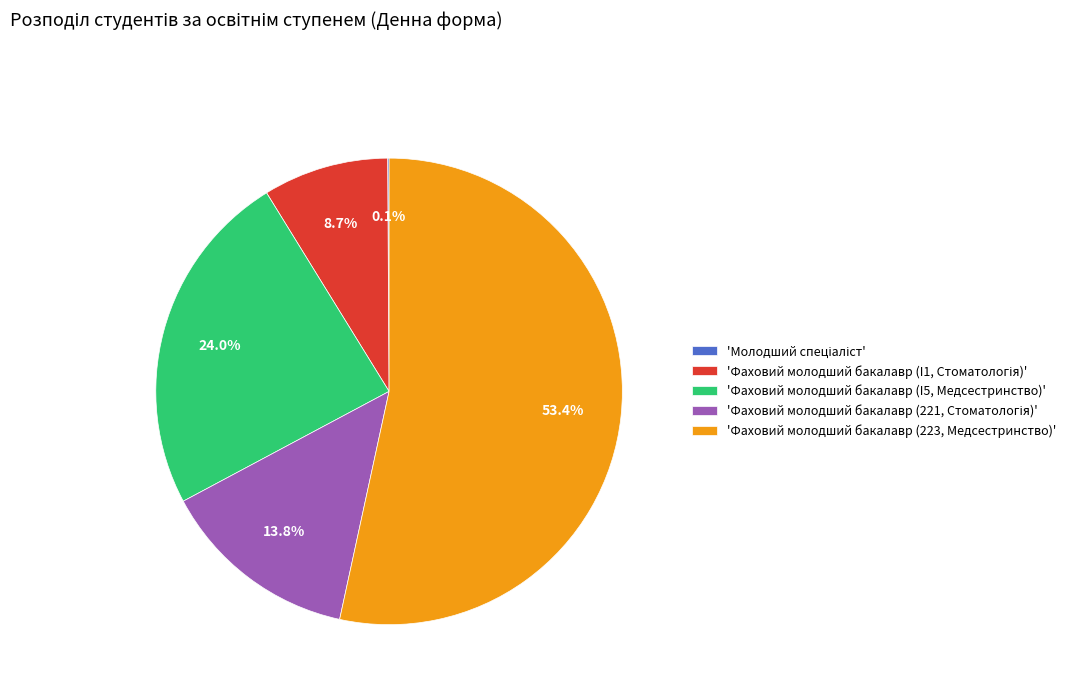

Which slice is the largest?

'Фаховий молодший бакалавр (223, Медсестринство)'